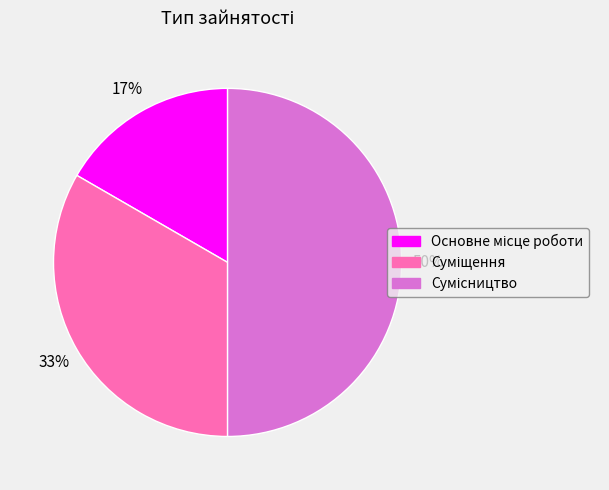

To the nearest percent, what is the difference between the largest and smallest slice percentages?

33%